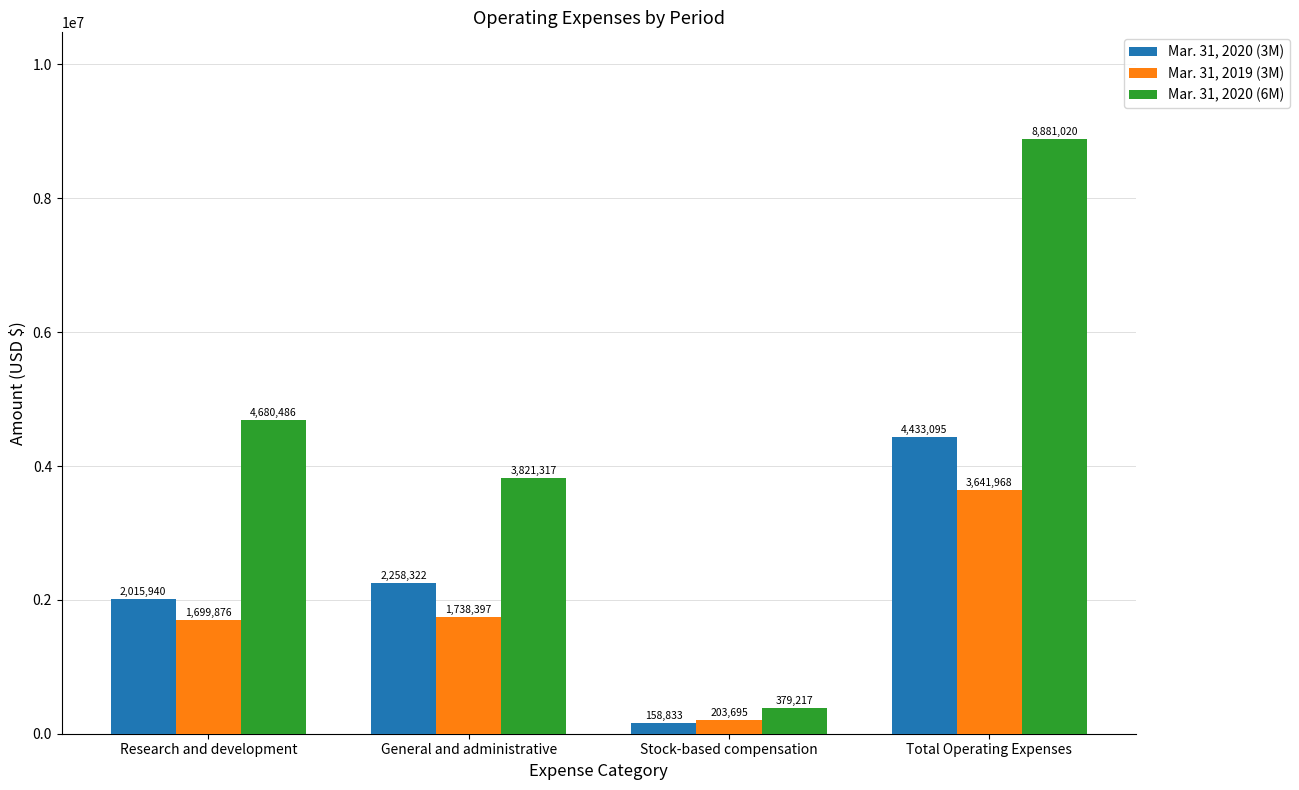

Rank the series by their maximum value, from highest to lowest.

Mar. 31, 2020 (6M), Mar. 31, 2020 (3M), Mar. 31, 2019 (3M)